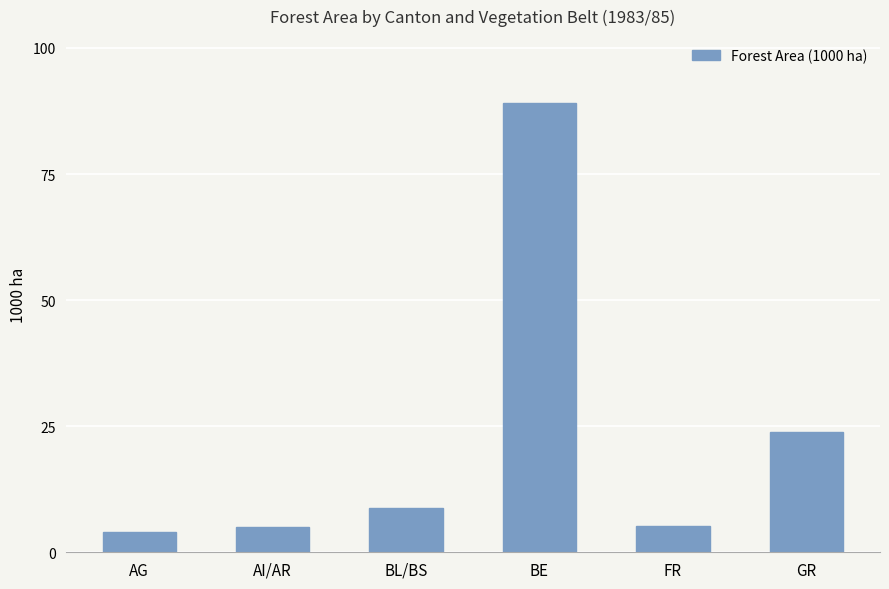

True or false: the data shows 5.2 at FR.

True